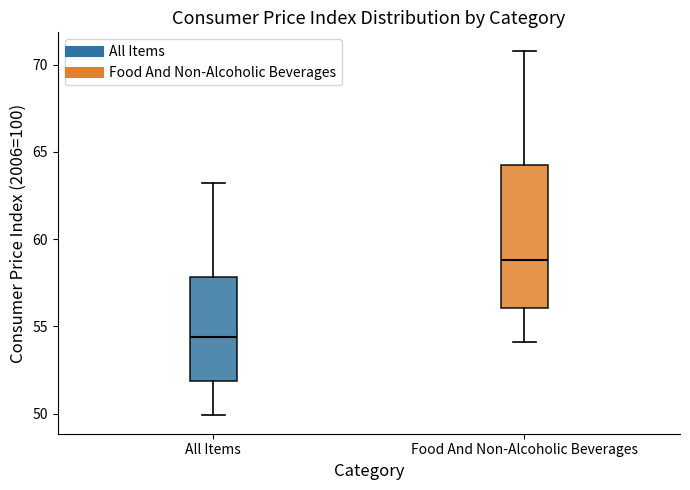

Reading left to right, read every box against the y-axis: the position of its median line, the range the box covers, and the ends of its whiskers. The values are not printed on the chart, so give them approximately, as read against the axis.

All Items: median 54.5, box 52.0 to 58.0, whiskers 50.0 to 63.0
Food And Non-Alcoholic Beverages: median 59.0, box 56.0 to 64.5, whiskers 54.0 to 71.0